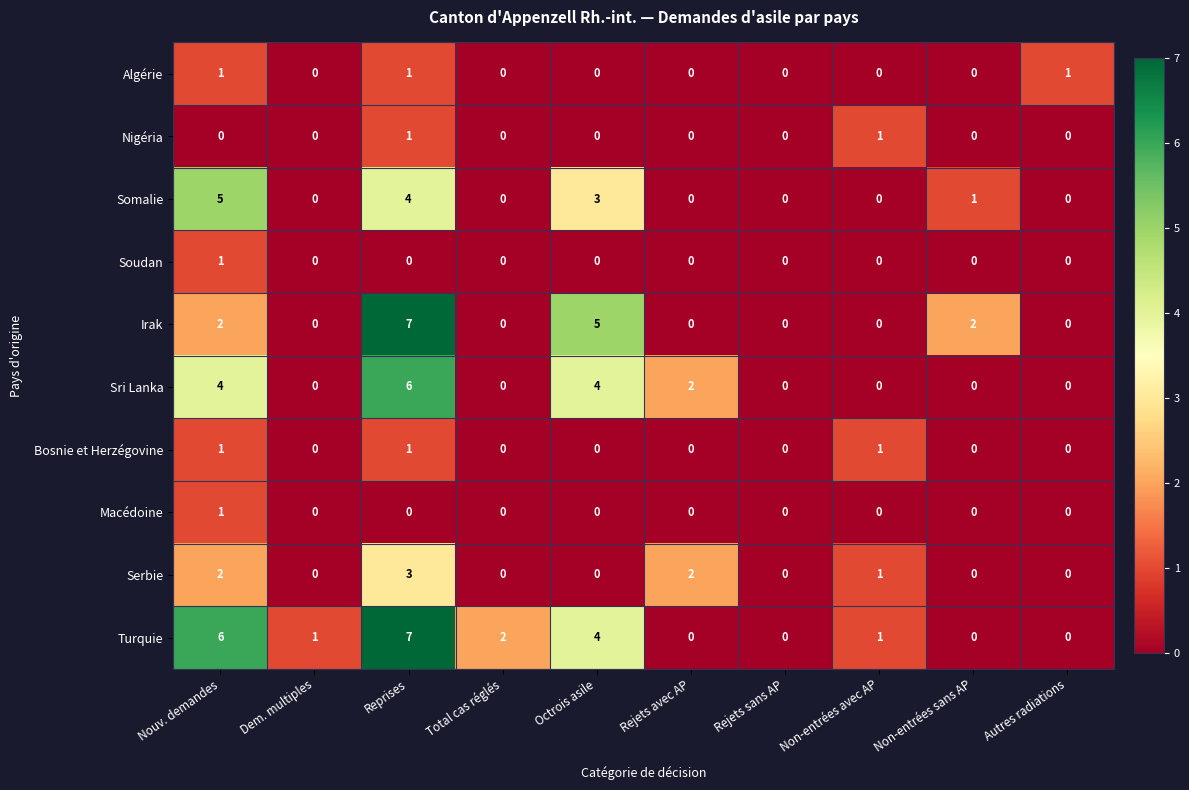

How many data points in Soudan are above 0?

1